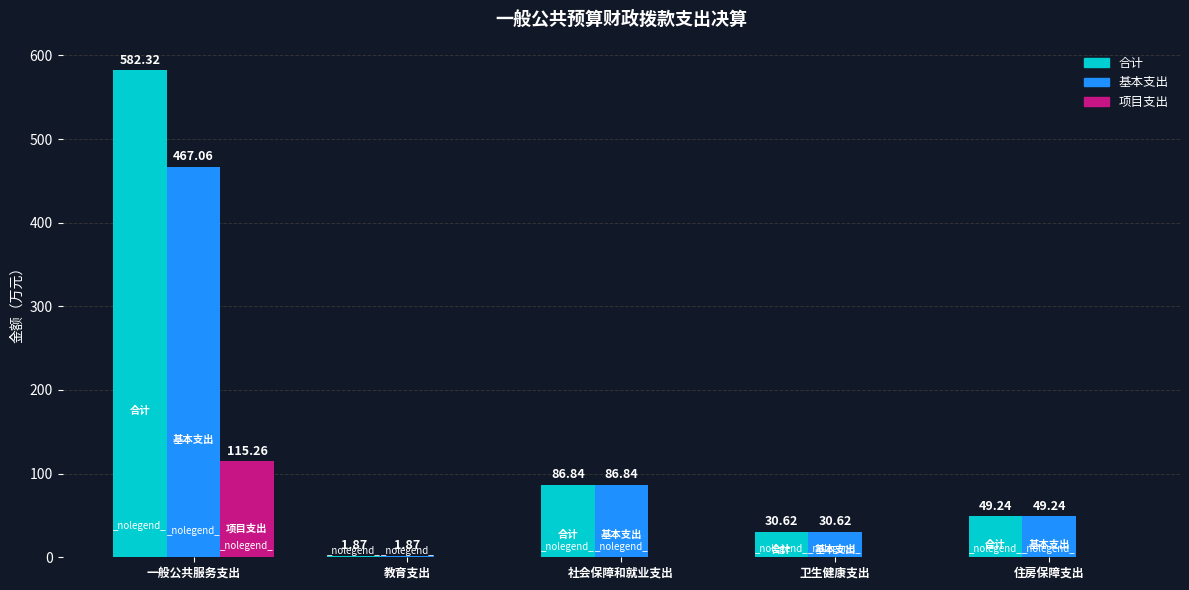

Which series has the largest total across all categories?

合计